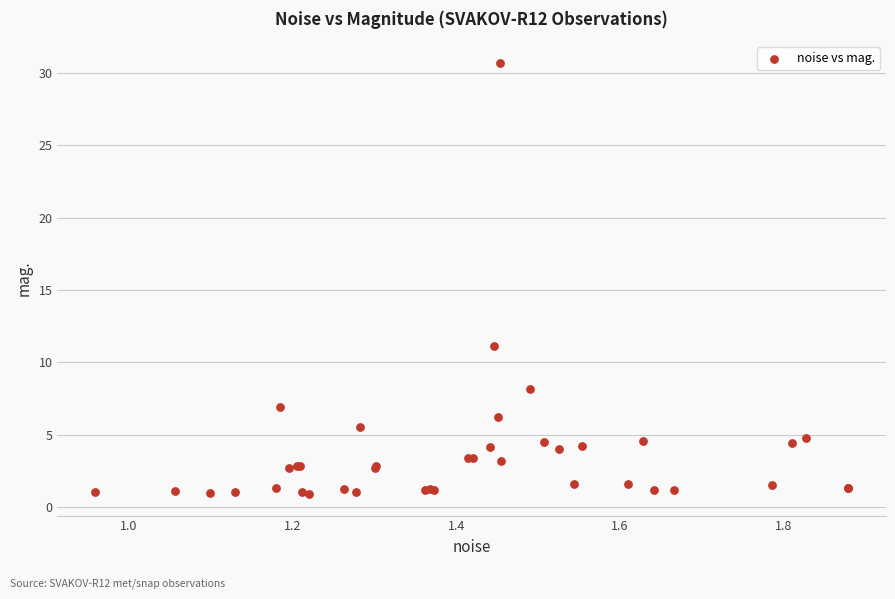

What Y value in the scatter plot is closest to 15?

11.1